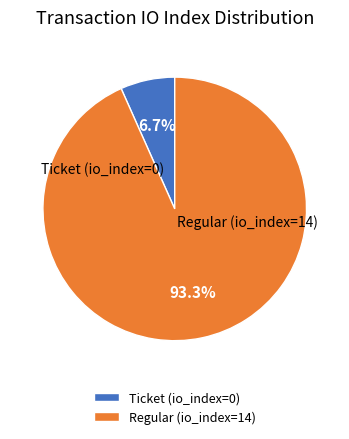

True or false: Ticket (io_index=0) accounts for 1% of the total.

False